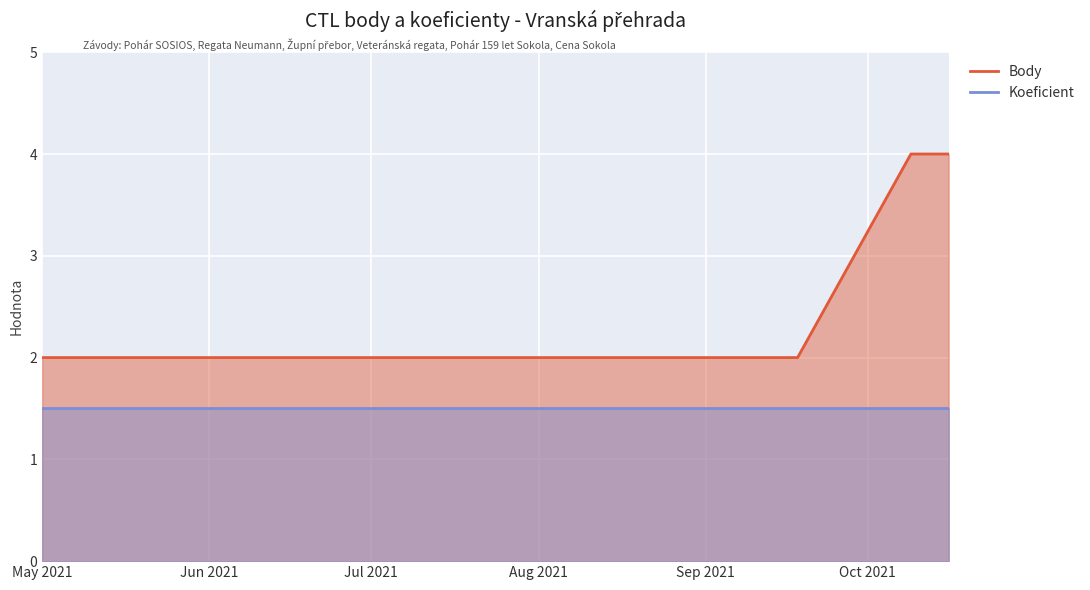

Reading left to right, what are all the values shown in this chart?

2	2	2	2	4	4